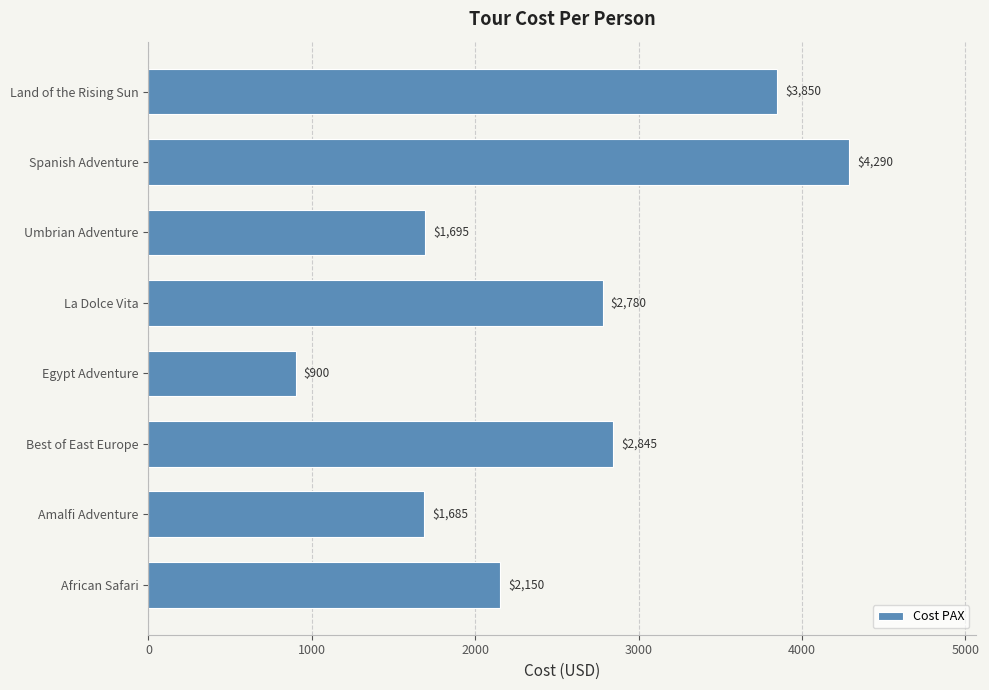

What is the change in value from Best of East Europe to Land of the Rising Sun?

+1005